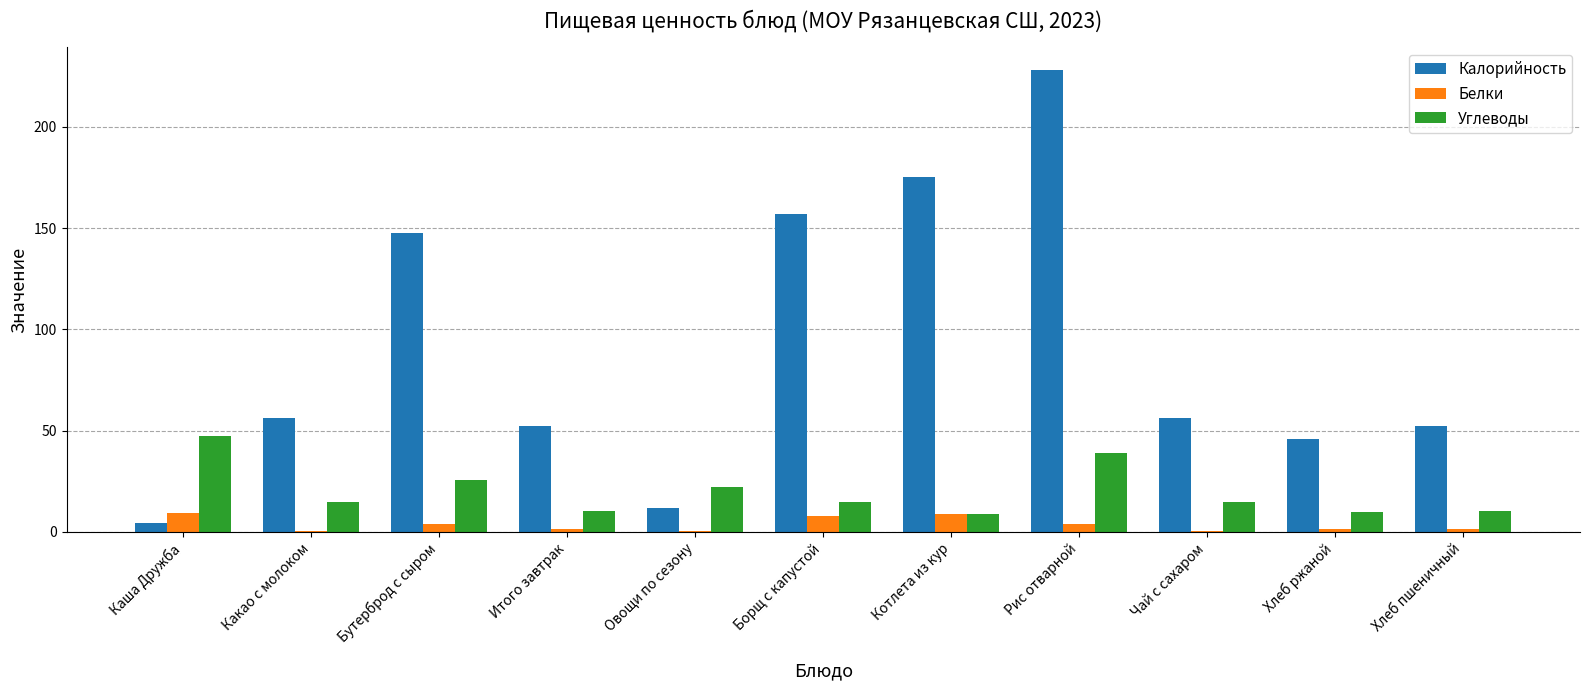

Are the bars horizontal?

No